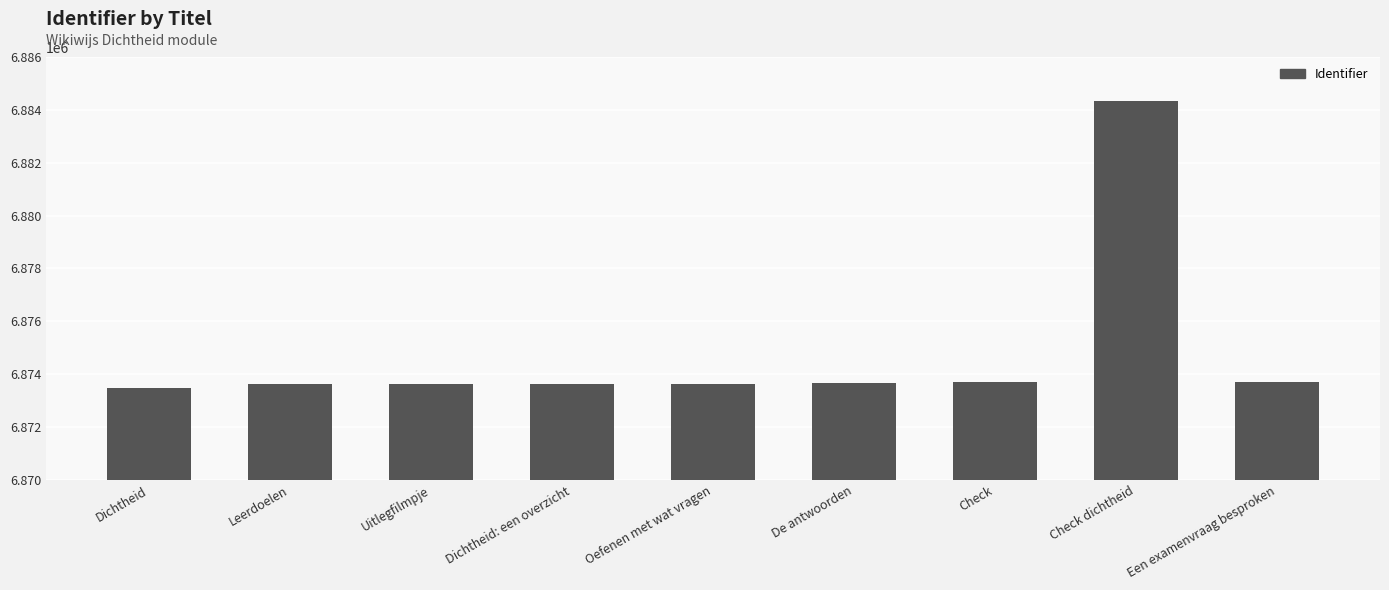

What is the difference between the maximum and minimum values?

10854